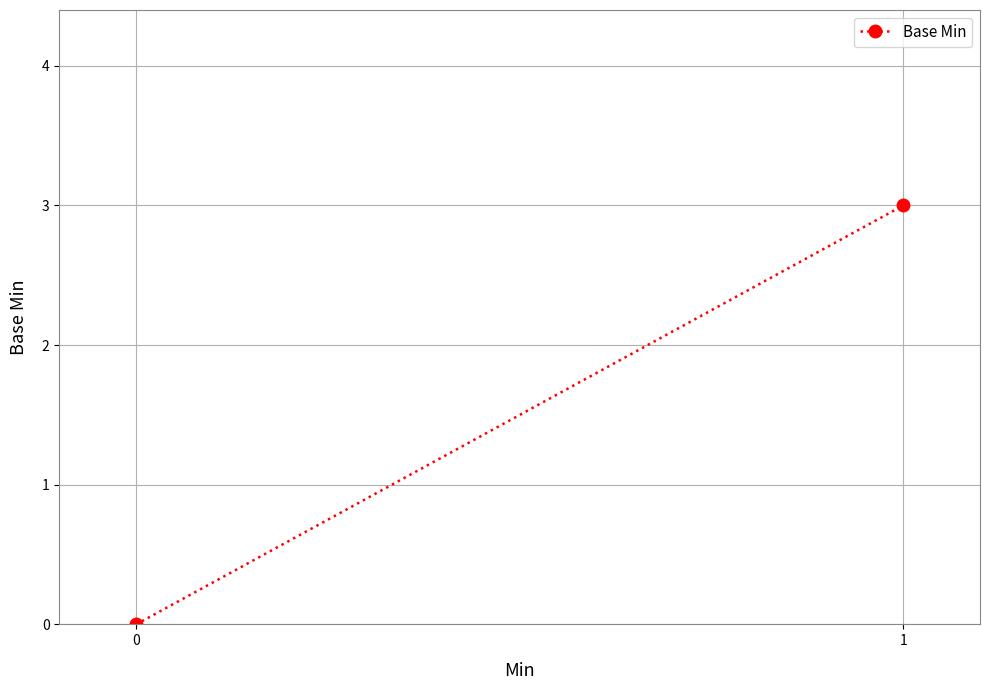

How many lines are shown in the chart?

1